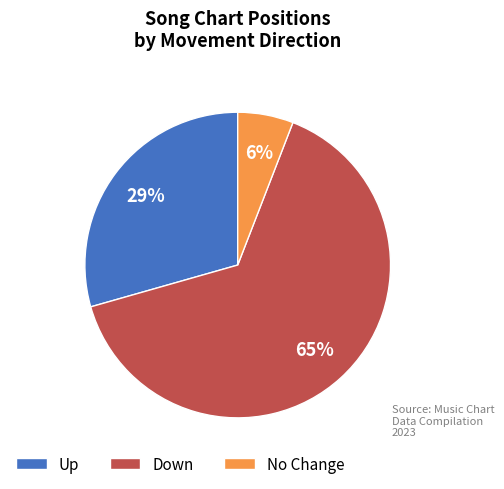

Which has a higher value, No Change or Up?

Up